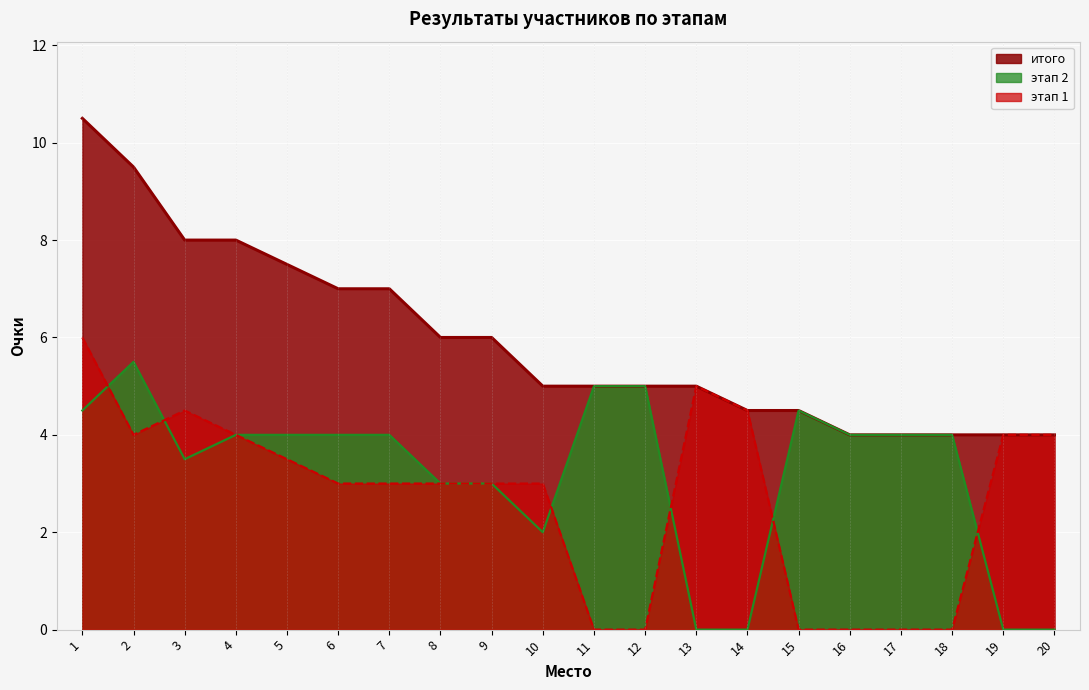

Which category has the highest value in the этап 1 series?

1